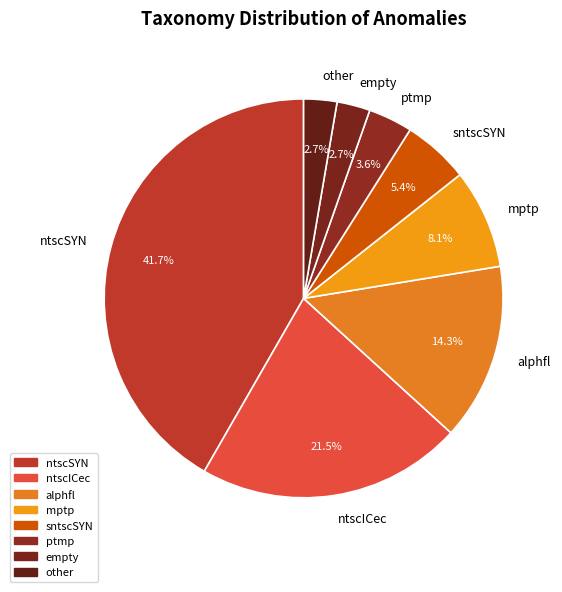

To the nearest percent, what is the average slice percentage?

12%